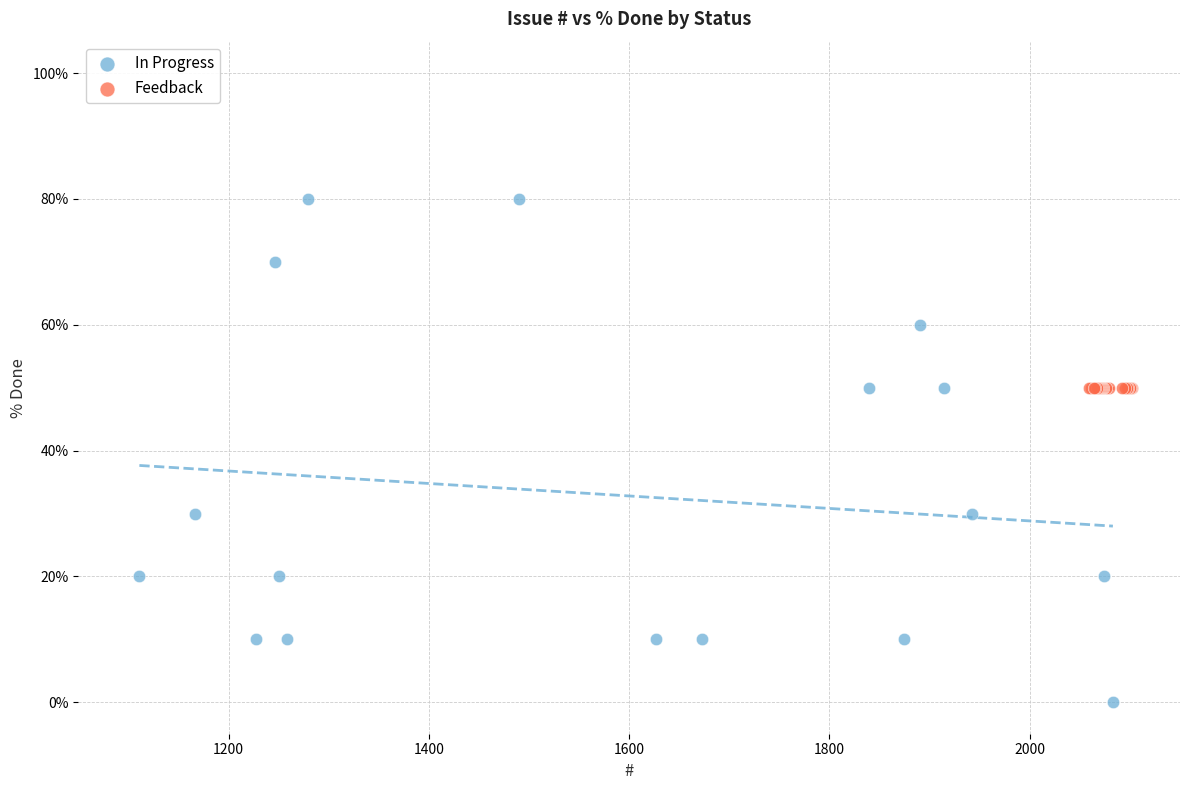

Which series reaches the minimum Y coordinate?

In Progress